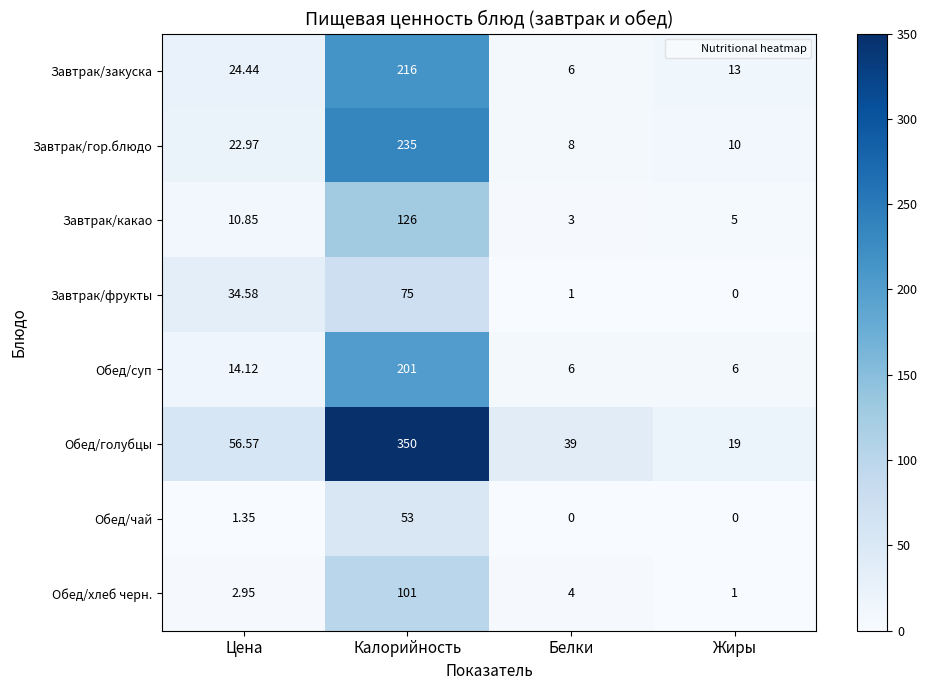

Which series changed the most between Цена and Белки?

Завтрак/фрукты